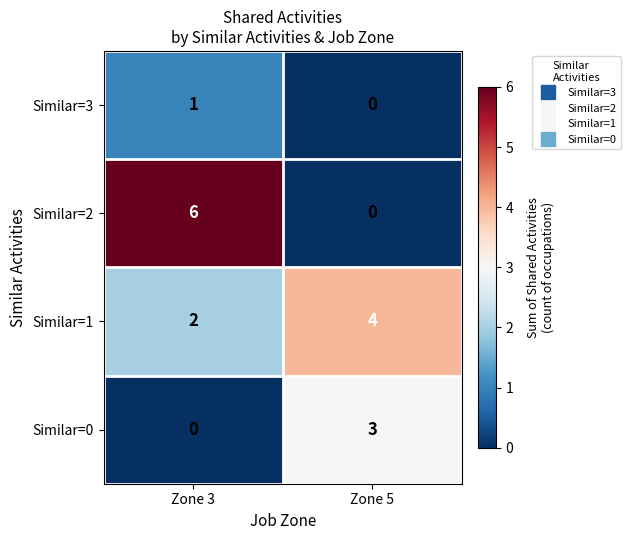

What is the total value across all series at Zone 3?

9